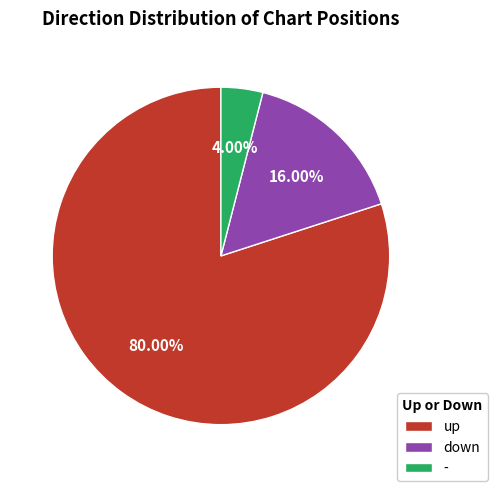

How many slices are in this pie chart?

3